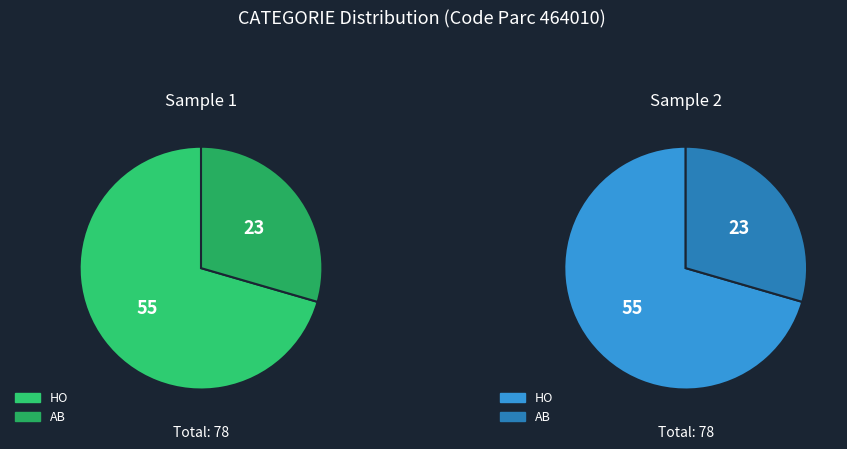

Combined, do HO and AB account for over 50%?

Yes